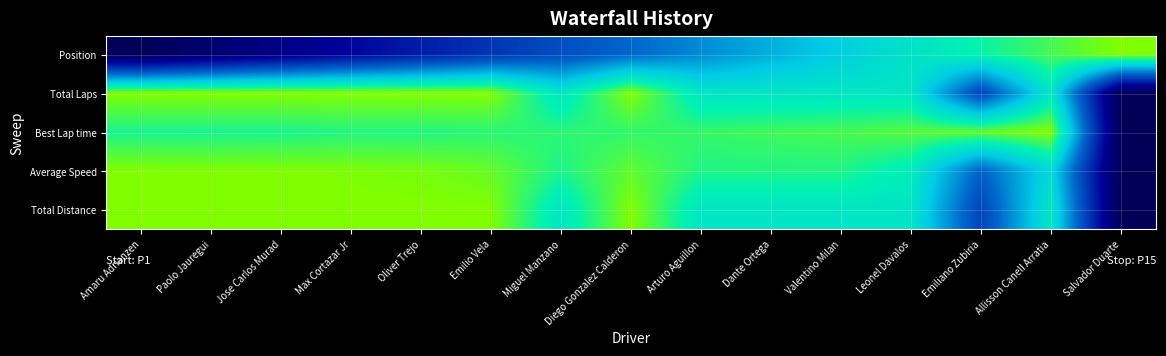

Rank the series by their maximum value, from highest to lowest.

Position, Total Laps, Best Lap time, Average Speed, Total Distance